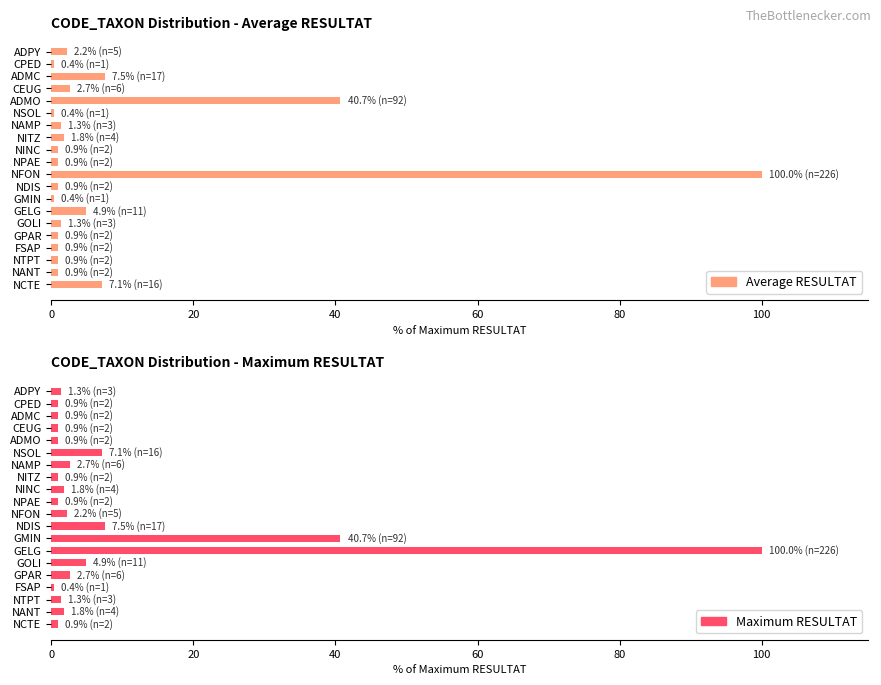

Does the chart contain any negative values?

No